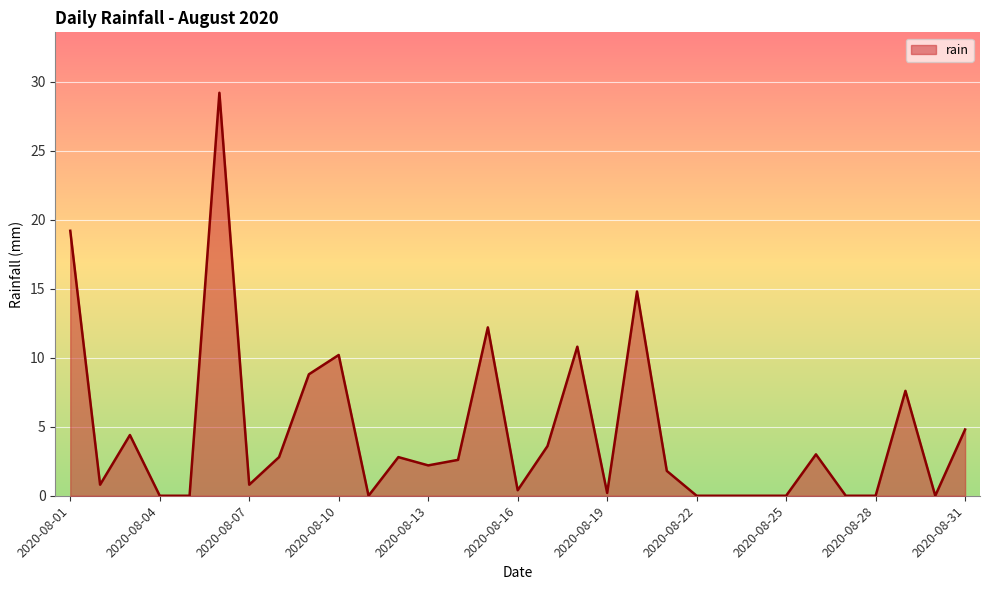

What is the difference between the maximum and minimum values?

29.2